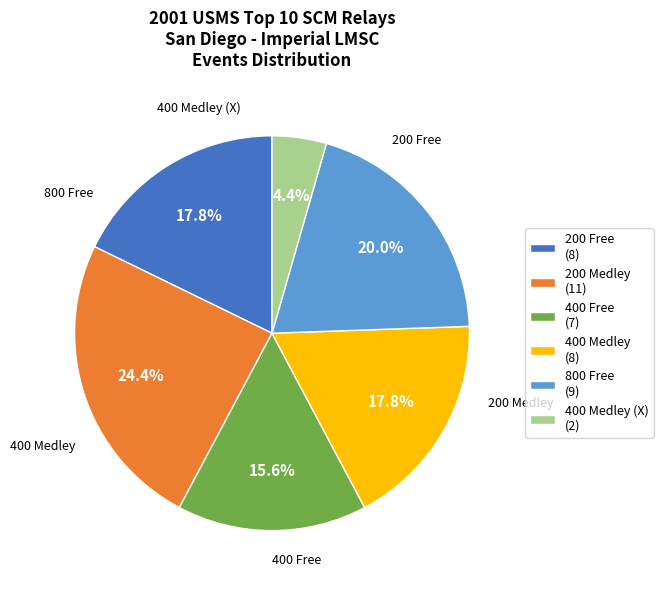

Is there any slice that represents more than half of the pie?

No